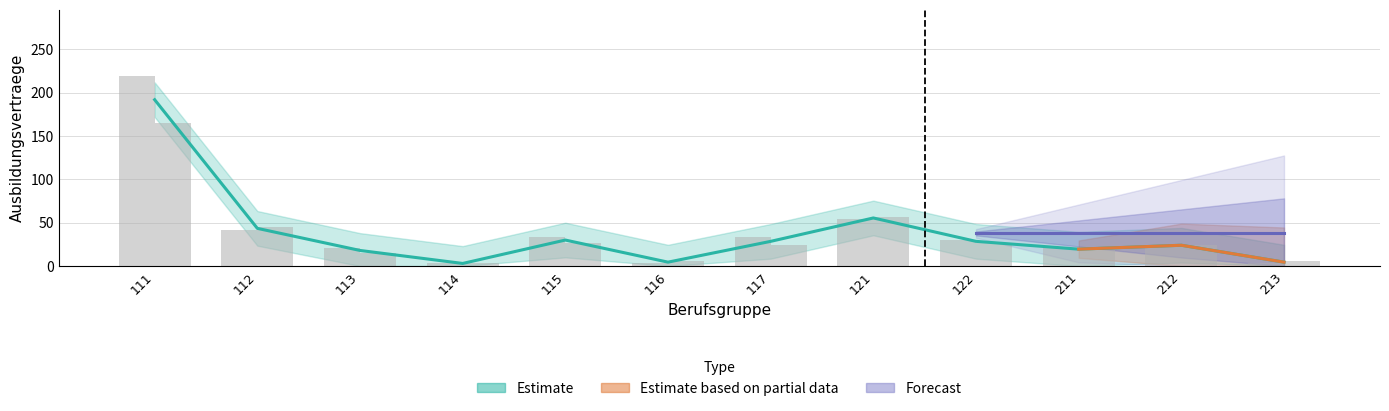

Reading left to right, what are all the values shown in this chart?

2015: 111=219	112=42	113=21	114=3	115=33	116=3	117=33	121=54	122=30	211=21	212=24	213=3
2016: 111=165	112=45	113=15	114=3	115=27	116=6	117=24	121=57	122=27	211=18	212=24	213=6